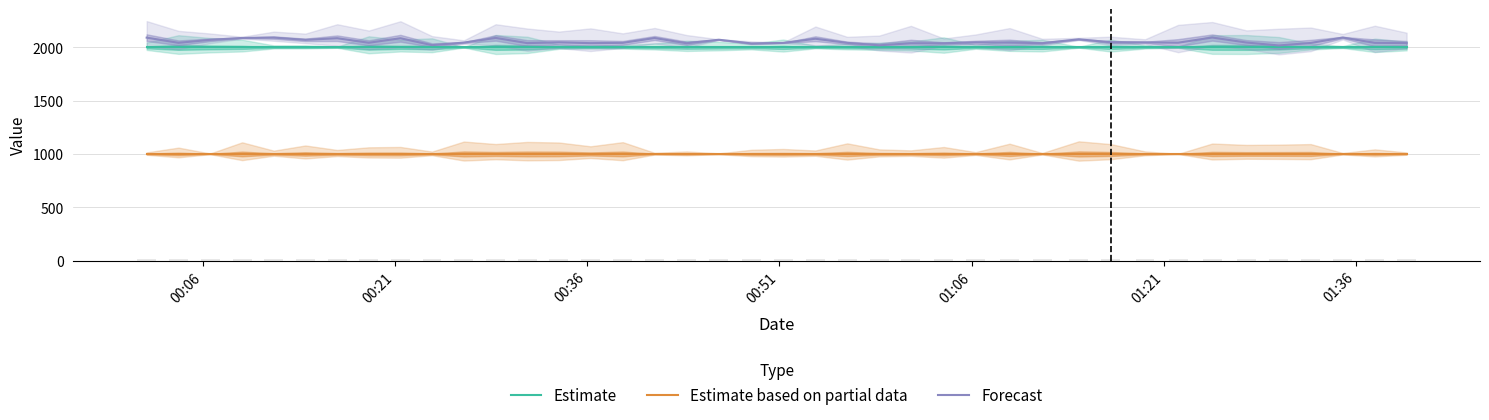

What are all the series names shown in the legend?

Estimate, Estimate based on partial data, Forecast